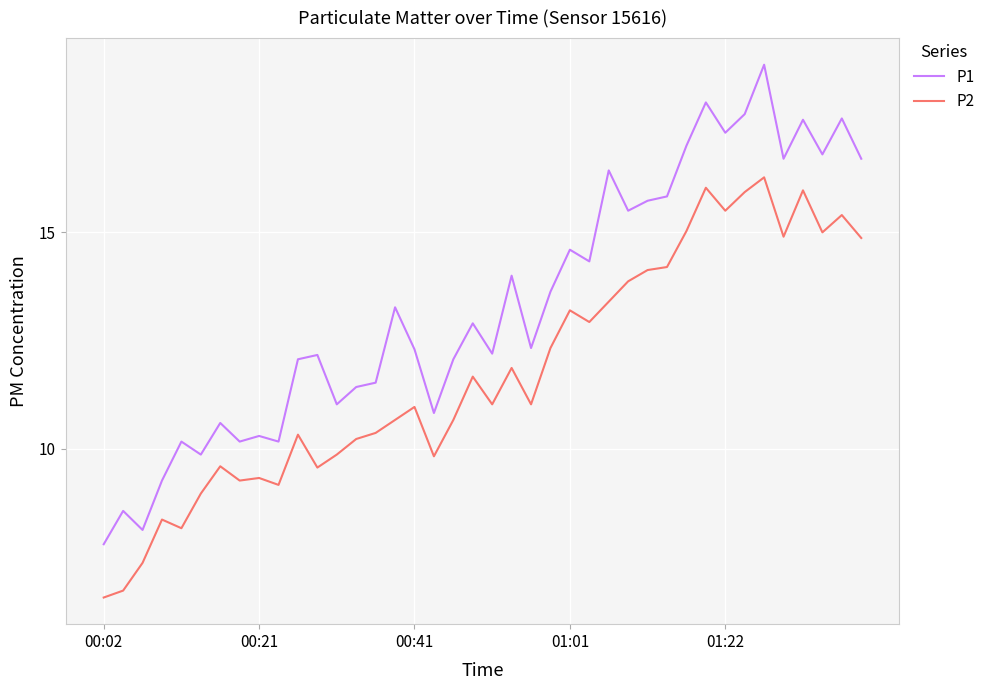

Which series has the largest range (max minus min)?

P1